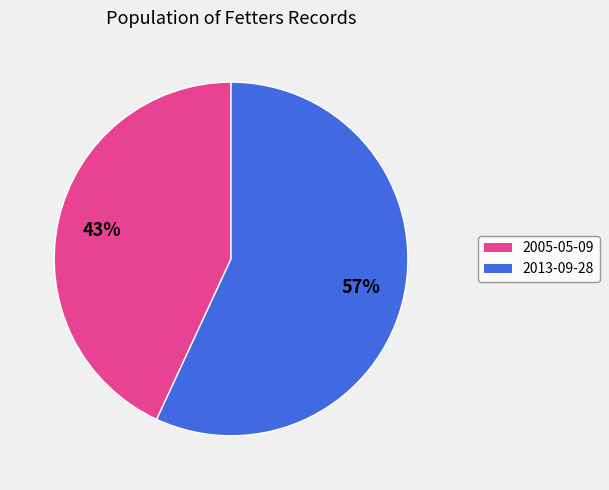

To the nearest percent, what portion does 2013-09-28 represent?

57%